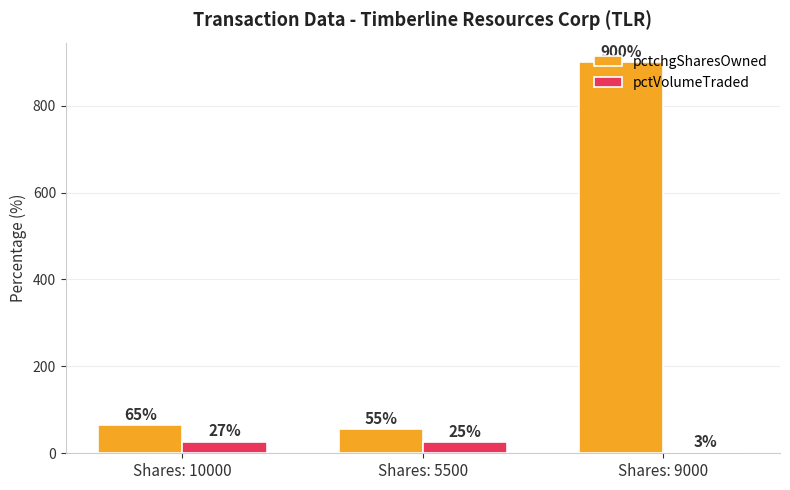

What position from the left is Shares: 10000?

1